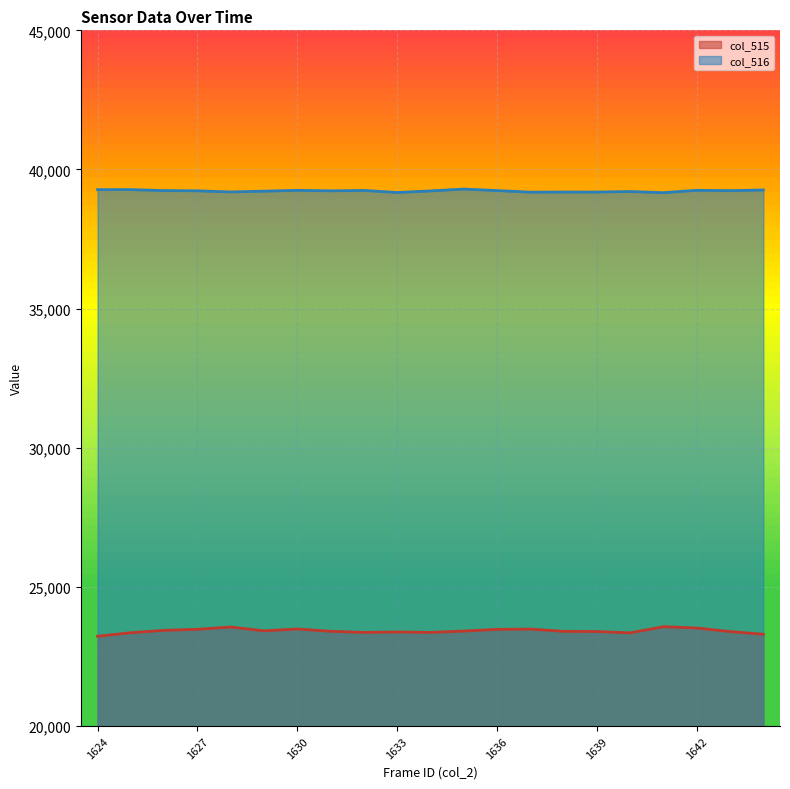

Reading left to right, transcribe all the data shown in this chart.

col_515: 1624=23227	1625=23354	1626=23440	1627=23477	1628=23559	1629=23422	1630=23488	1631=23405	1632=23365	1633=23380	1634=23365	1635=23413	1636=23475	1637=23484	1638=23404	1639=23396	1640=23349	1641=23571	1642=23523	1643=23396	1644=23298
col_516: 1624=39276	1625=39277	1626=39241	1627=39233	1628=39193	1629=39221	1630=39250	1631=39232	1632=39246	1633=39173	1634=39229	1635=39296	1636=39242	1637=39185	1638=39190	1639=39189	1640=39208	1641=39167	1642=39251	1643=39239	1644=39263